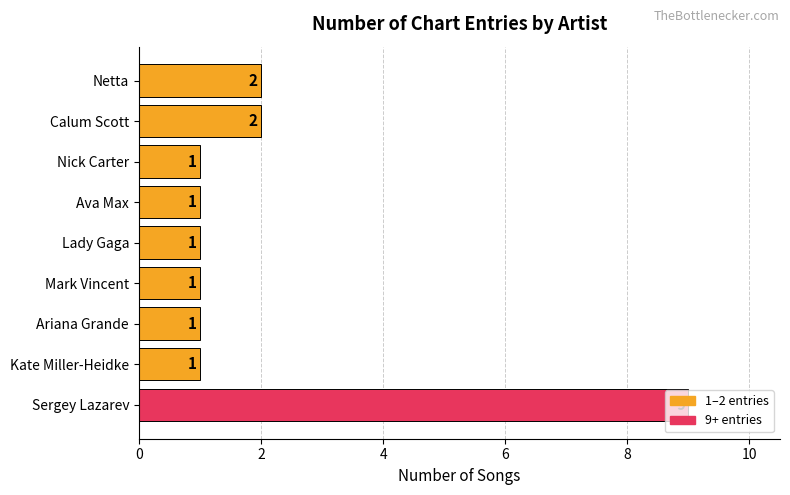

How many bars are there in total?

9